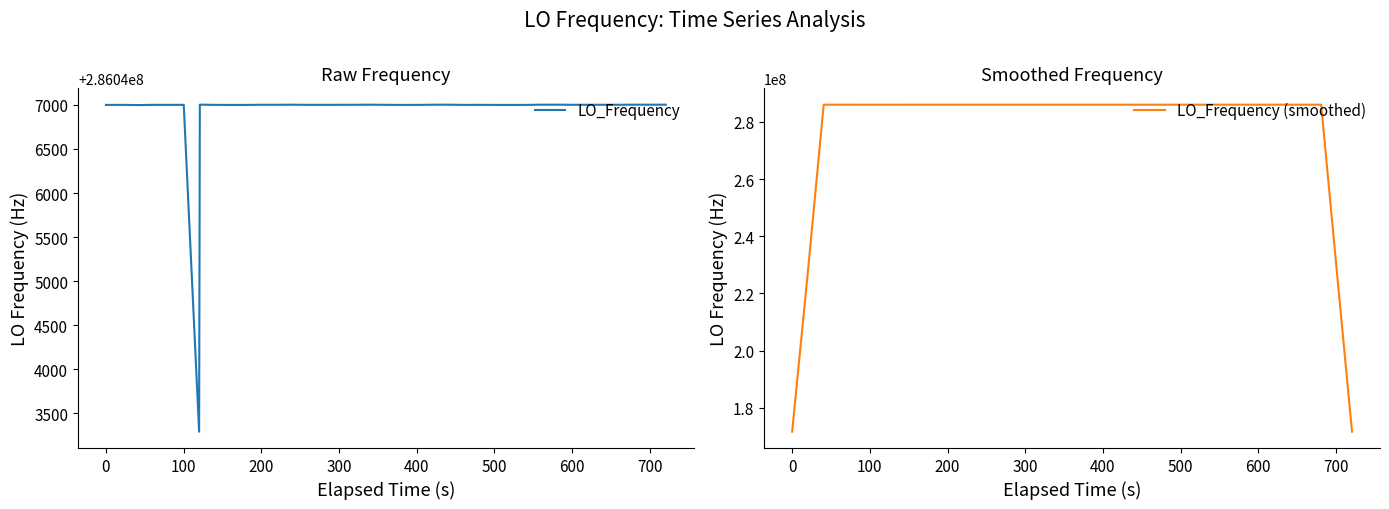

What is the value of the LO_Frequency point at the 19th from the left?

286047002.4